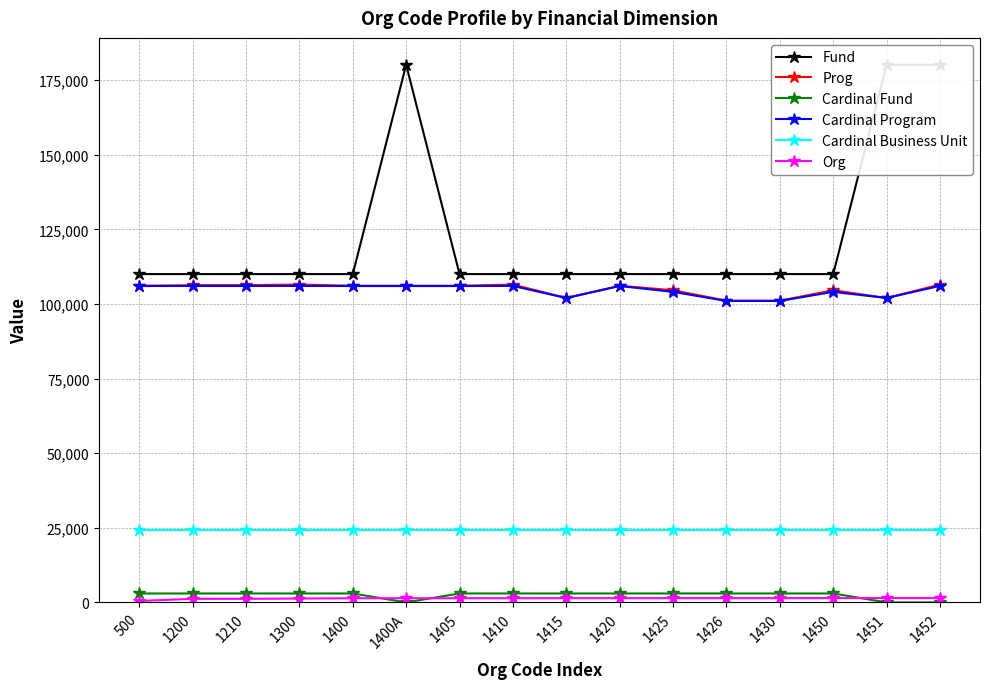

Which series has the widest spread of values?

Fund